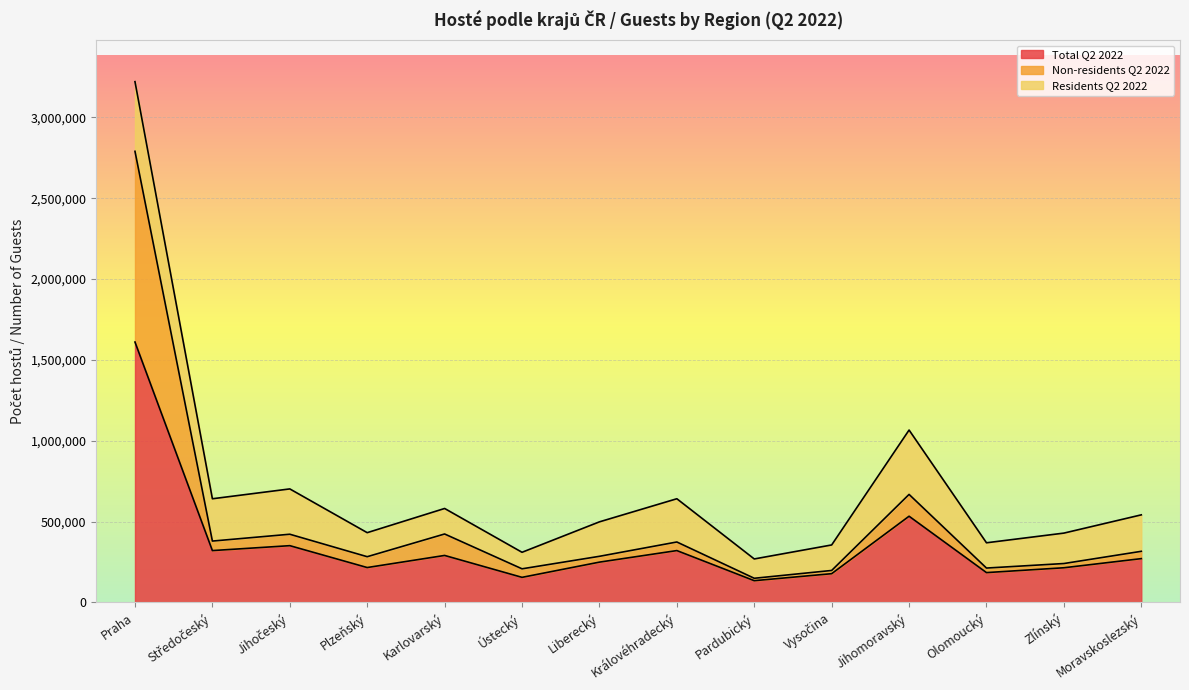

Is it true that Total Q2 2022 equals 290550 at Karlovarský?

True